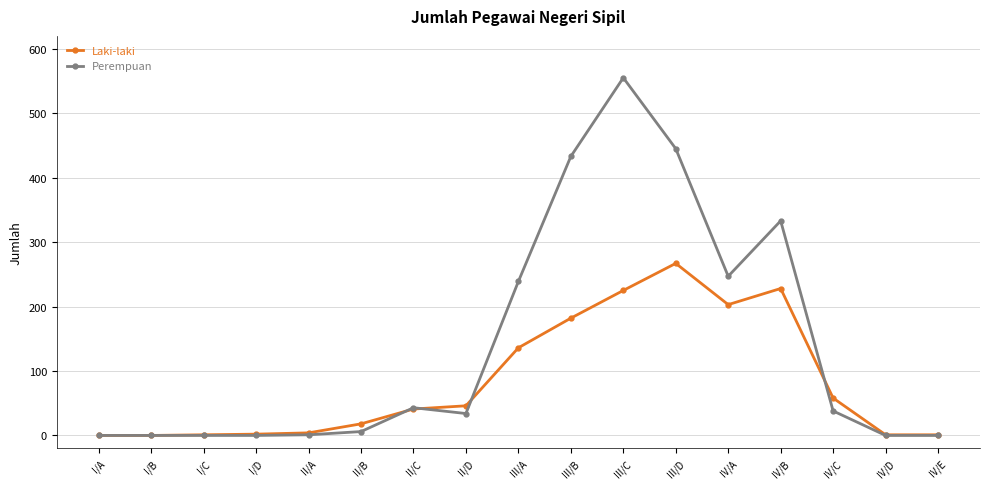

The value of Perempuan at IV/B is 333. True or false?

True